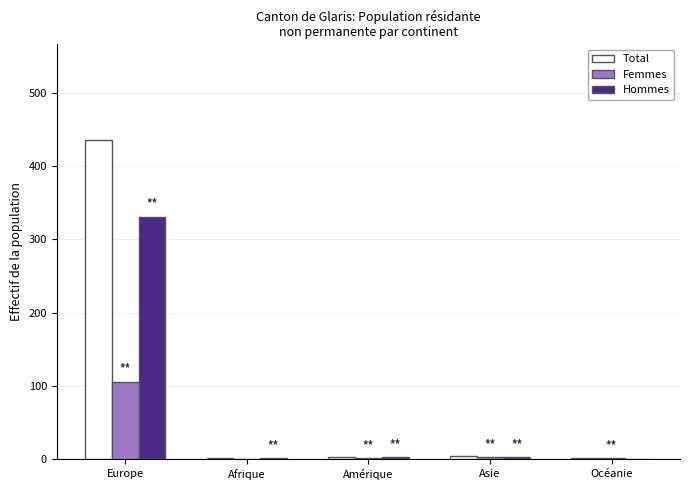

Which series has the largest total across all categories?

Total